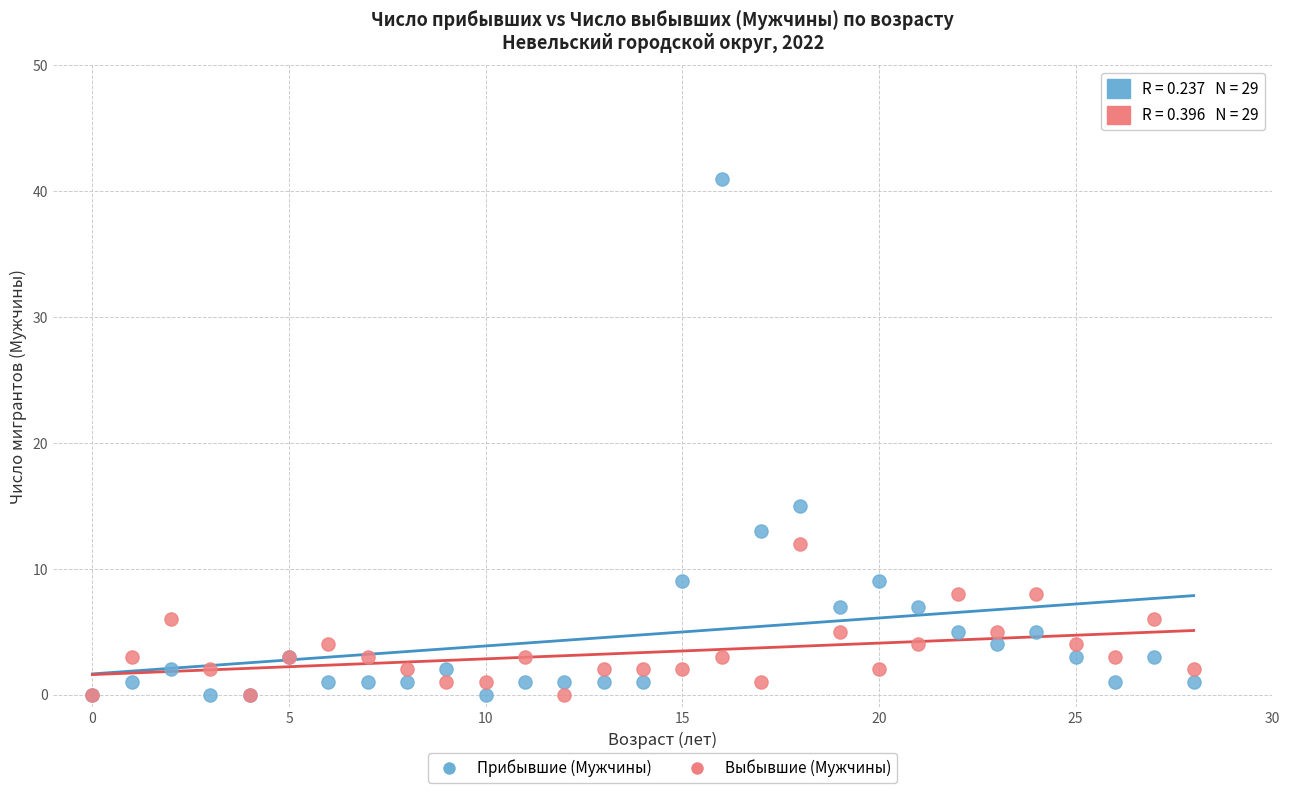

What are all the series names shown in the legend?

Прибывшие (Мужчины), Выбывшие (Мужчины)